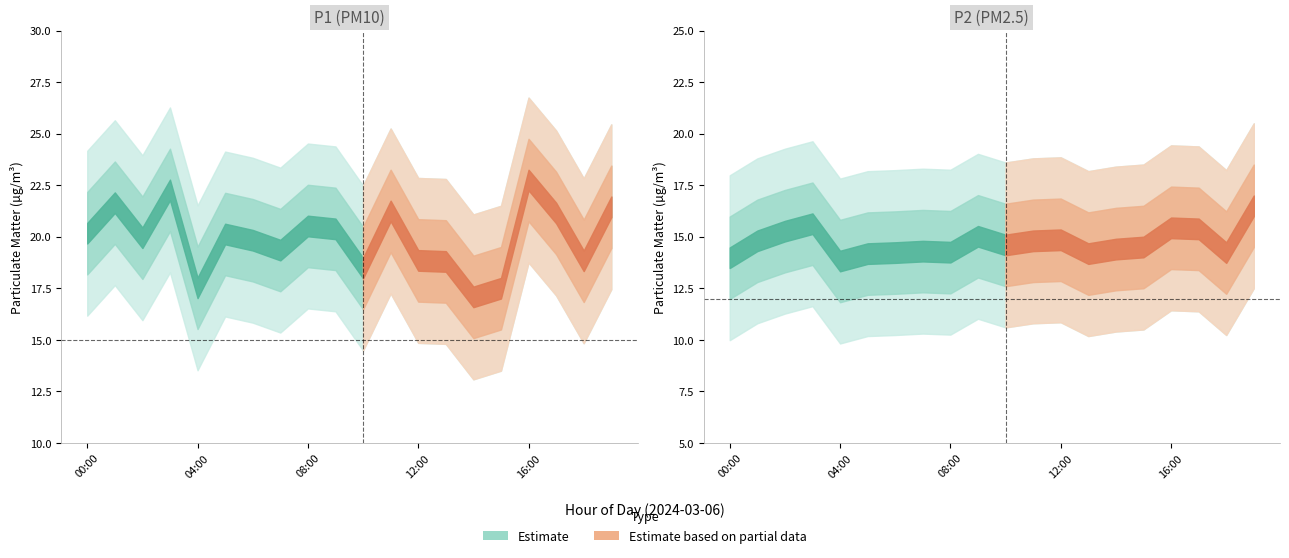

Count the number of categories in the chart.

20